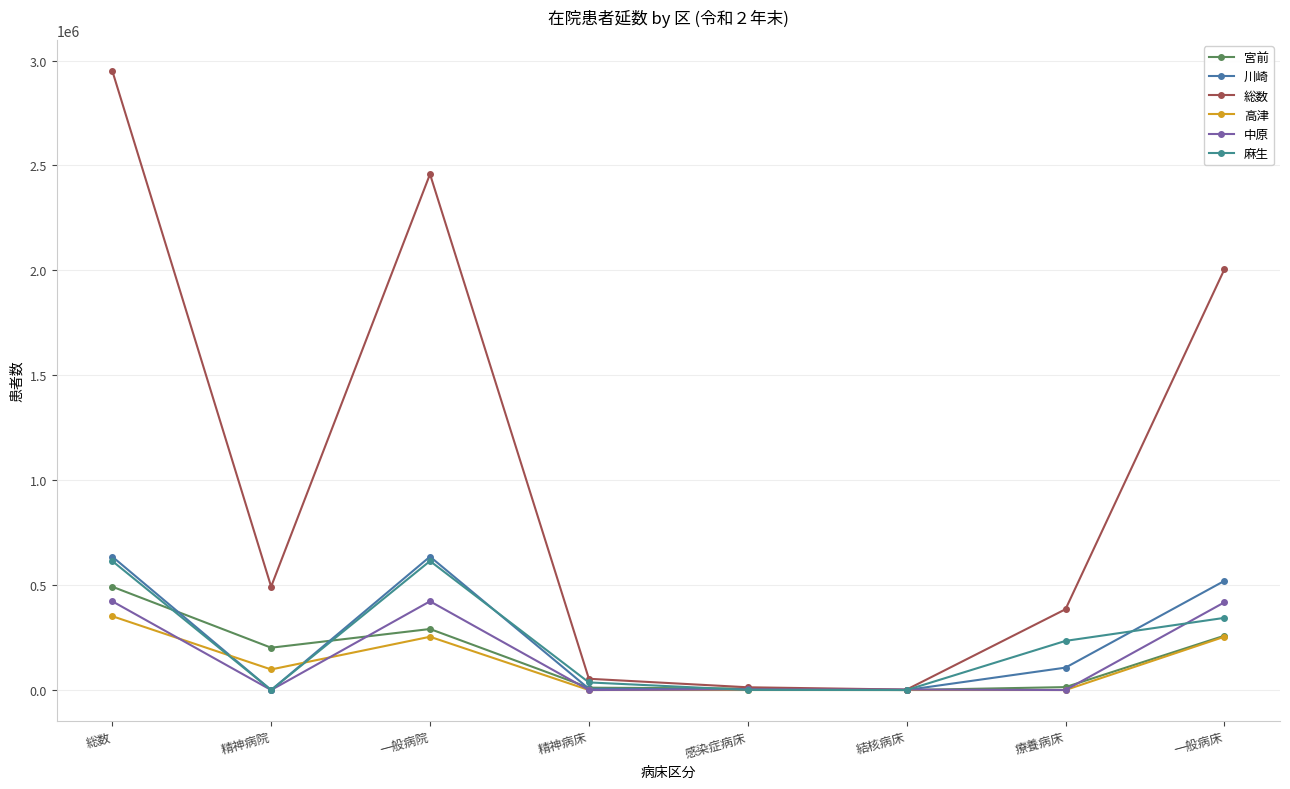

What is the difference between the 川崎 values at 精神病院 and 一般病床?

520146